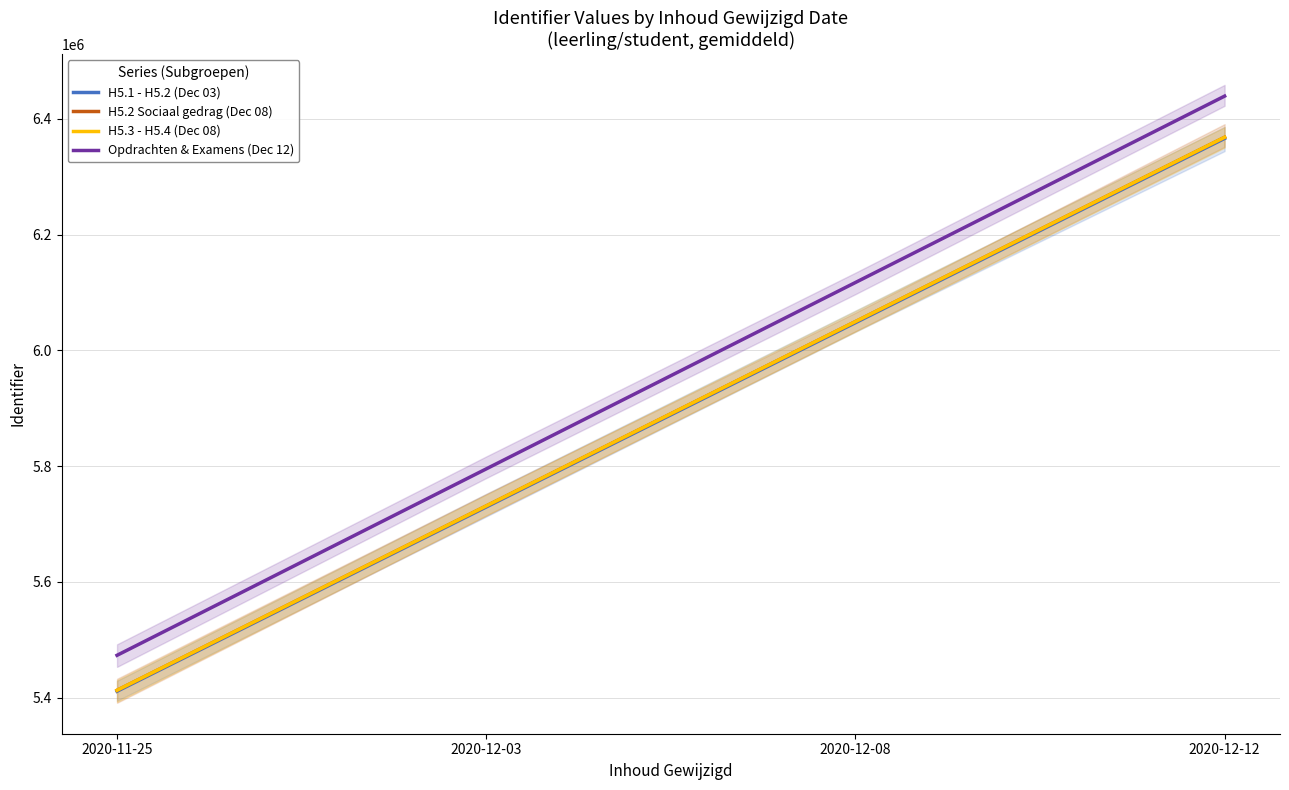

Which series has the largest total across all categories?

Opdrachten & Examens (Dec 12)